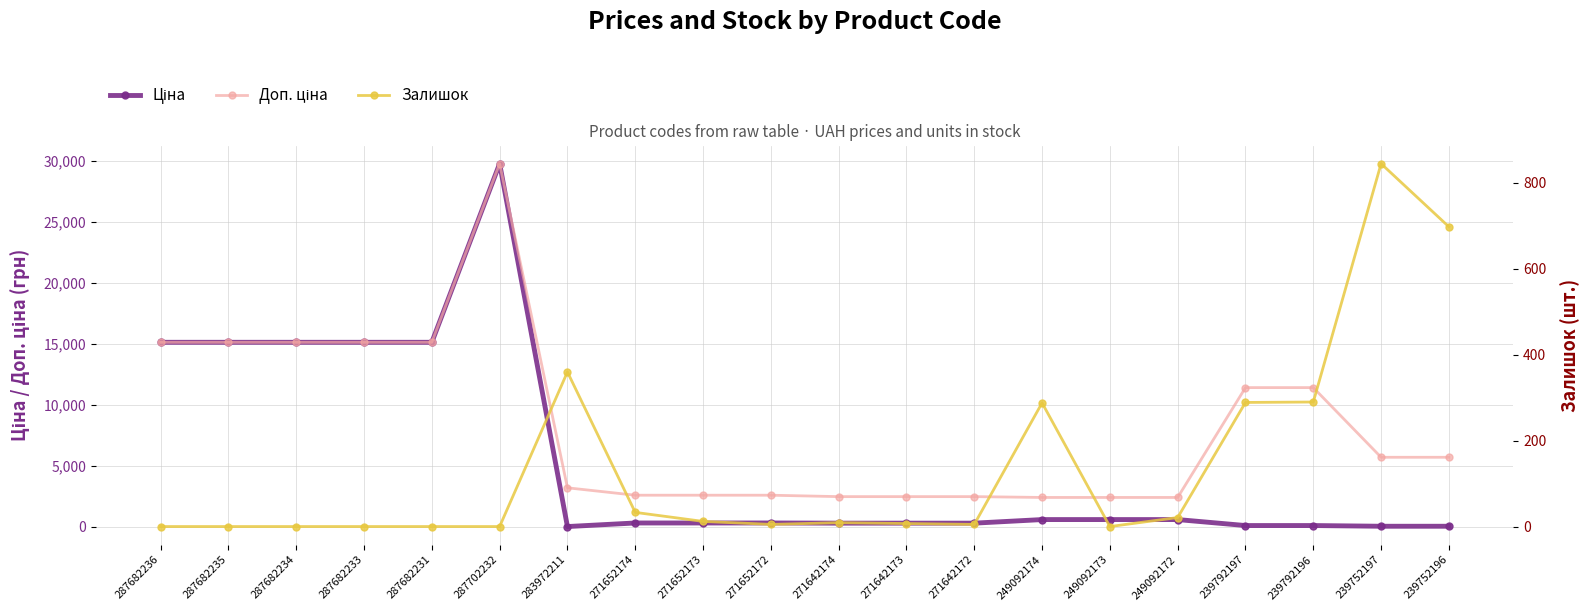

Reading right to left, extract all data points from this chart.

Ціна: 239752196=57.0	239752197=57.0	239792196=114.1	239792197=114.1	249092172=603.7	249092173=603.7	249092174=603.7	271642172=310.3	271642173=310.3	271642174=310.3	271652172=324.8	271652173=324.8	271652174=324.8	283972211=32.0	287702232=29747.2	287682231=15120.0	287682233=15120.0	287682234=15120.0	287682235=15120.0	287682236=15120.0
Доп. ціна: 239752196=5705.0	239752197=5705.0	239792196=11410.0	239792197=11410.0	249092172=2414.8	249092173=2414.8	249092174=2414.8	271642172=2482.4	271642173=2482.4	271642174=2482.4	271652172=2598.3	271652173=2598.3	271652174=2598.3	283972211=3205.0	287702232=29747.2	287682231=15120.0	287682233=15120.0	287682234=15120.0	287682235=15120.0	287682236=15120.0
Залишок: 239752196=698.0	239752197=845.0	239792196=290.0	239792197=289.0	249092172=21.0	249092173=0.0	249092174=288.0	271642172=5.0	271642173=7.0	271642174=9.0	271652172=5.0	271652173=12.0	271652174=33.0	283972211=360.0	287702232=0.0	287682231=0.0	287682233=0.0	287682234=0.0	287682235=0.0	287682236=0.0